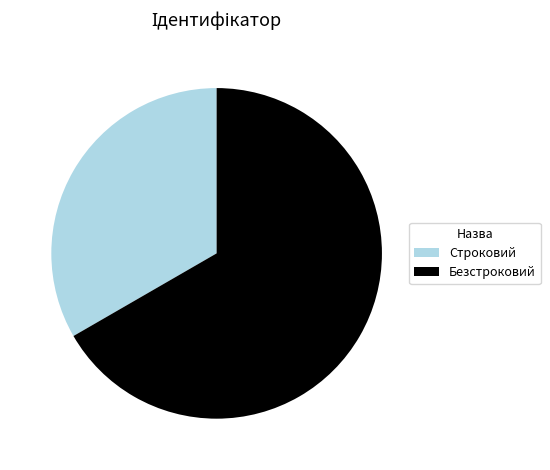

Which category has the biggest portion of the pie?

Безстроковий